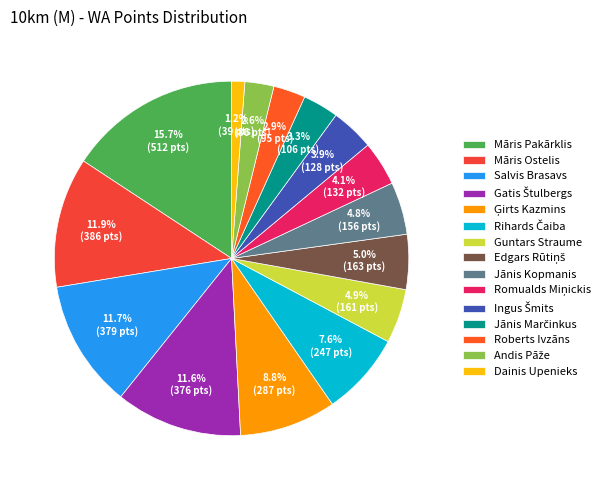

Is there a majority slice in this chart?

No